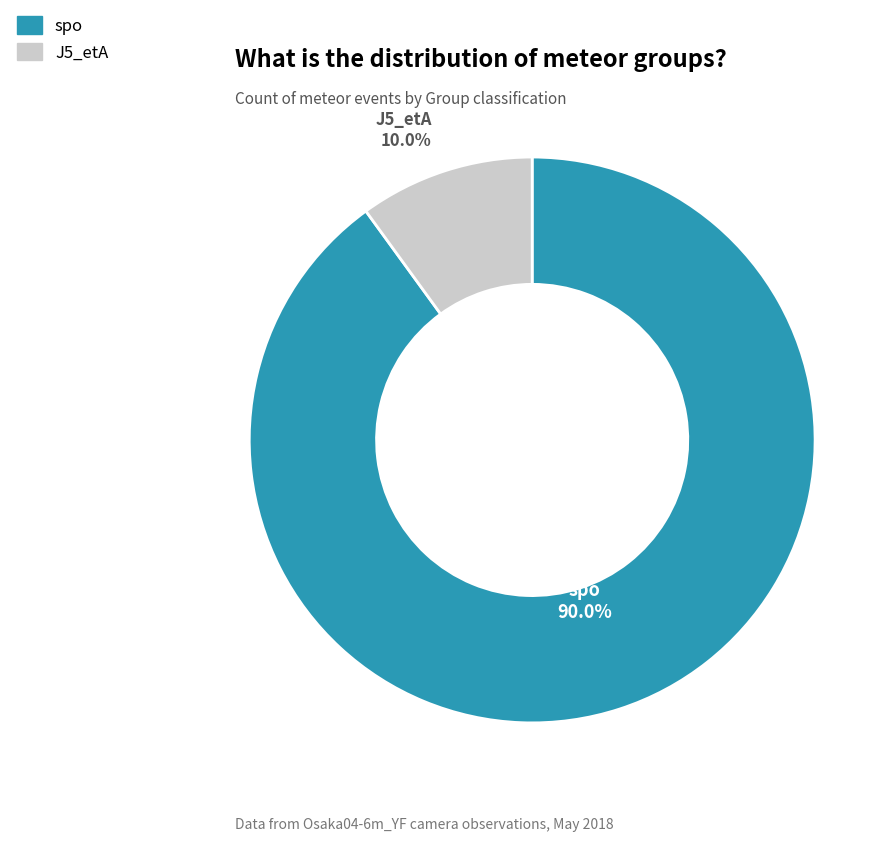

How many slices are in this pie chart?

2